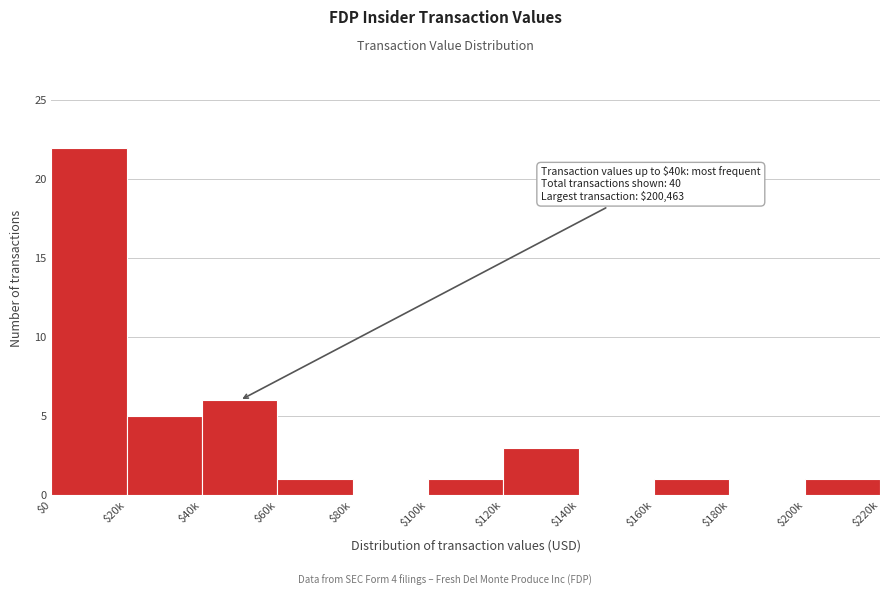

Is it true that the value at $40k is 6?

True